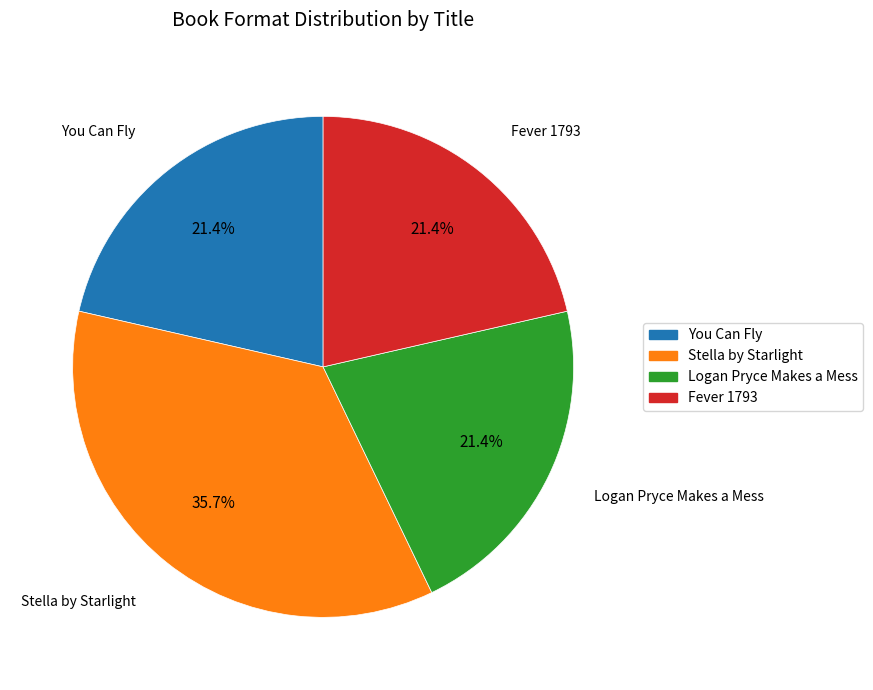

To the nearest percent, what is the combined percentage of You Can Fly and Logan Pryce Makes a Mess?

43%